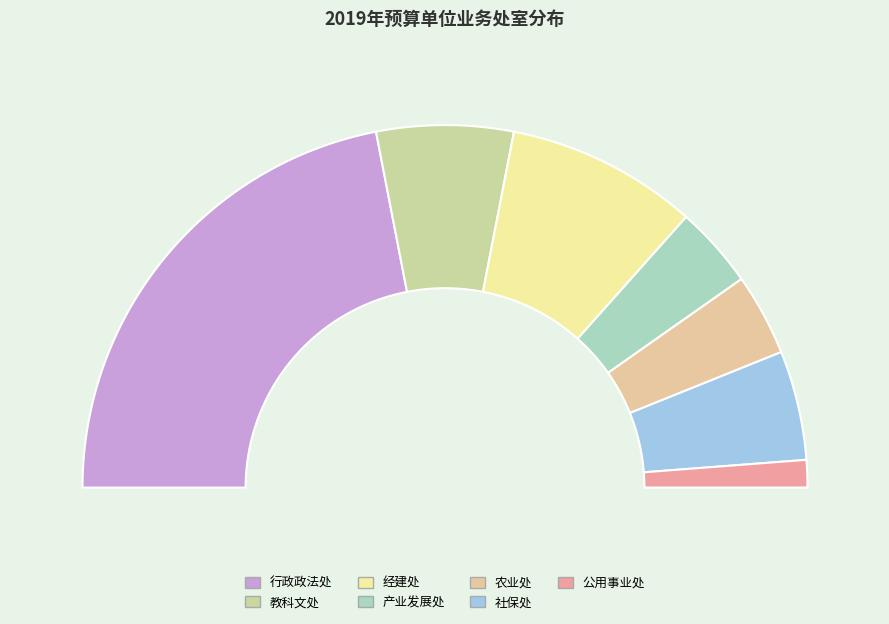

What is the change in value from 教科文处 to 产业发展处?

-2